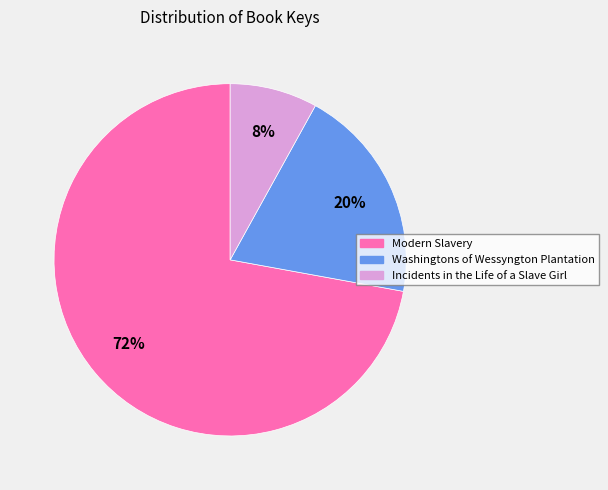

How many segments does this pie chart have?

3